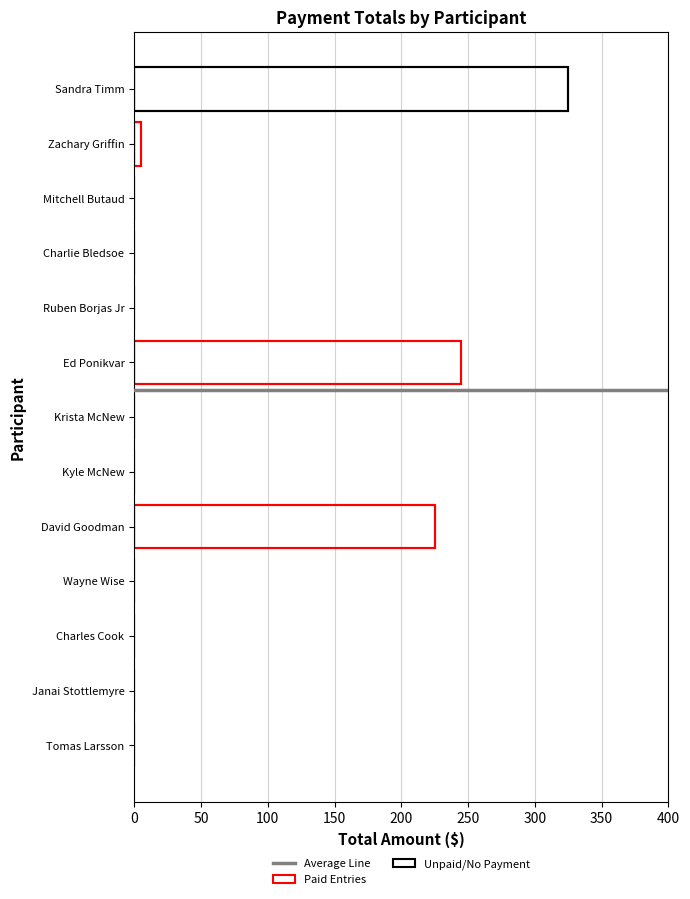

Count the number of categories in the chart.

13